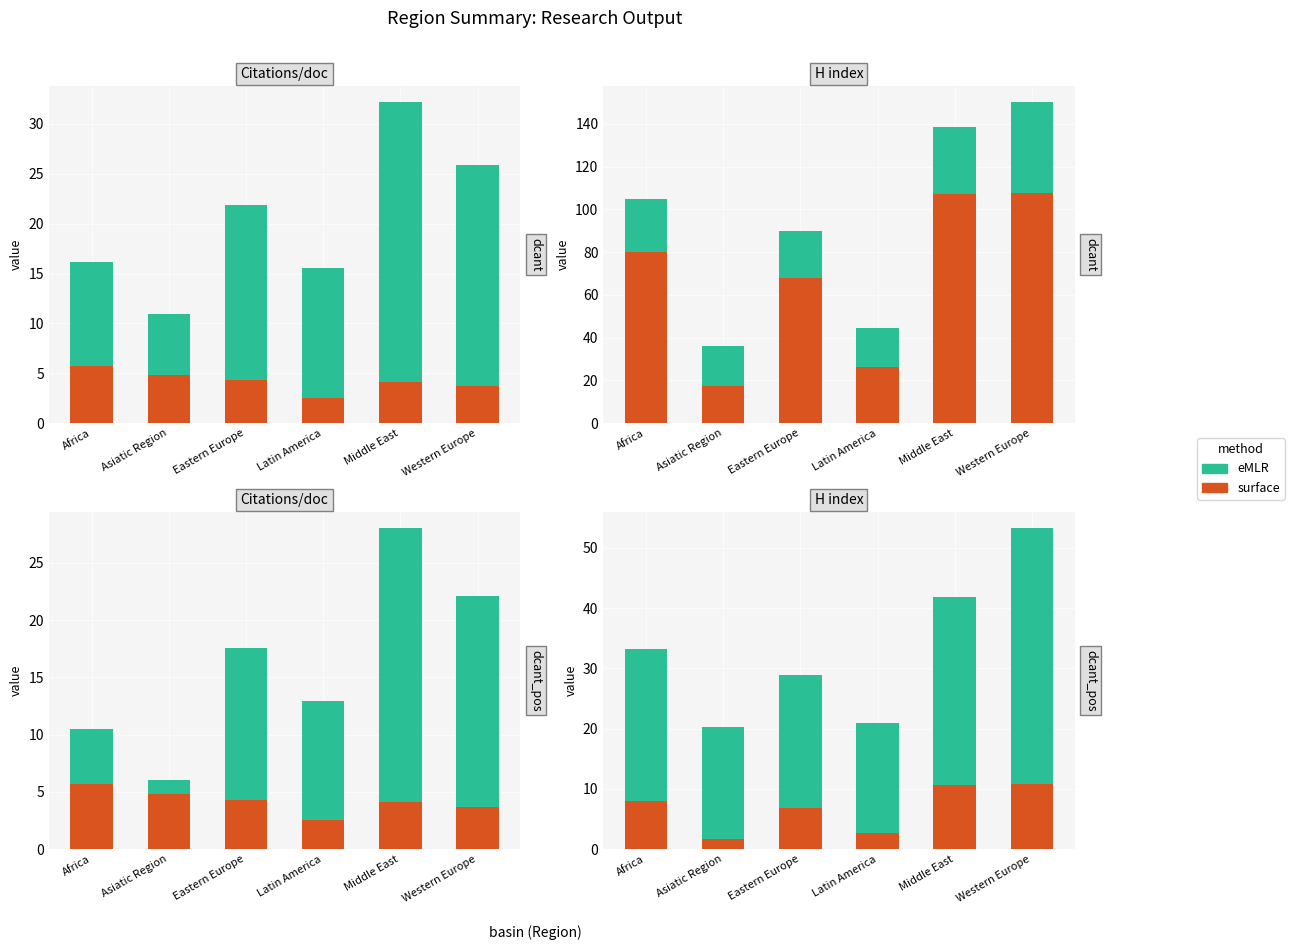

At which category does the chart reach its minimum across all series?

Asiatic Region